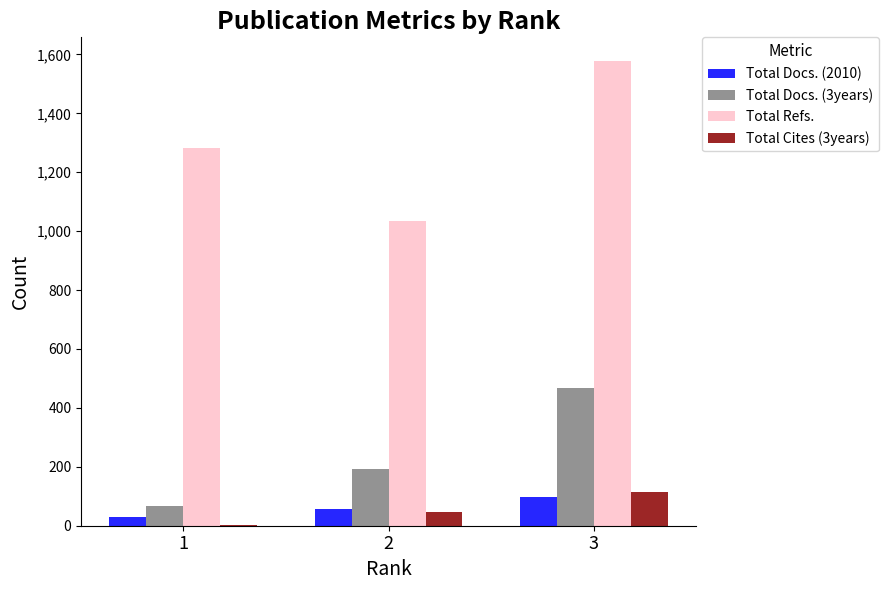

Is the value of Total Docs. (3years) at 2 greater than the value of Total Cites (3years) at 2?

Yes